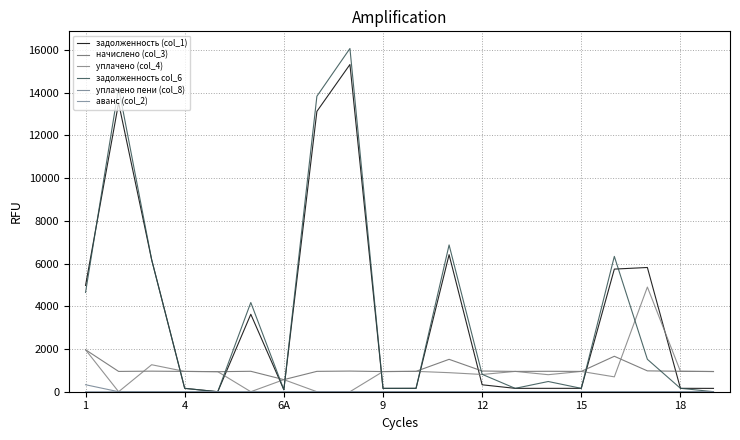

At which category is the sum across all series the highest?

8